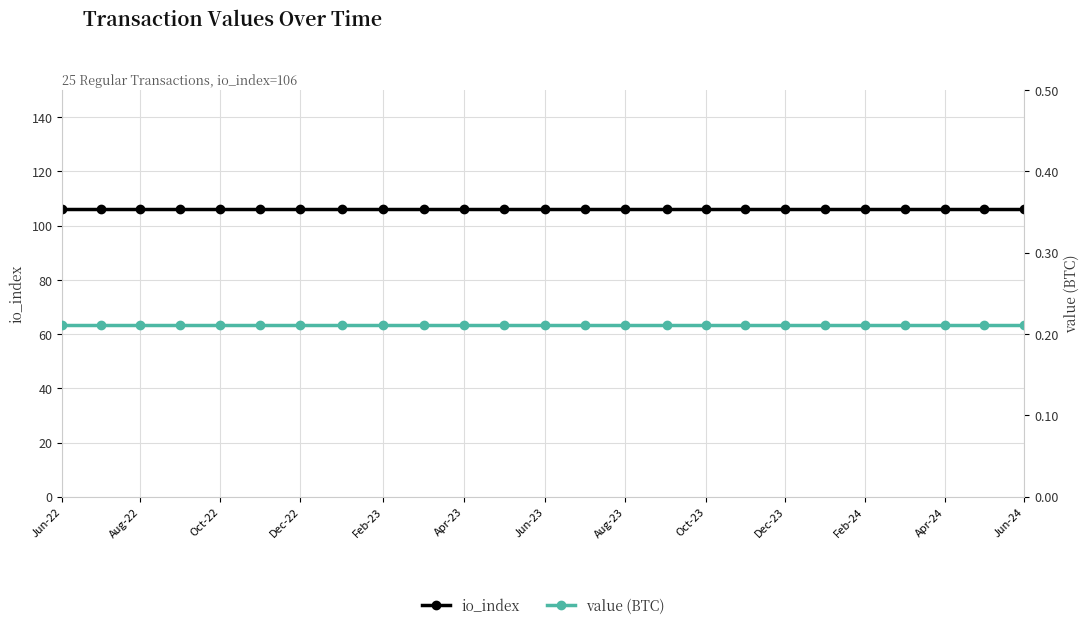

Where is value (BTC) nearest to the value 0?

Jun-22